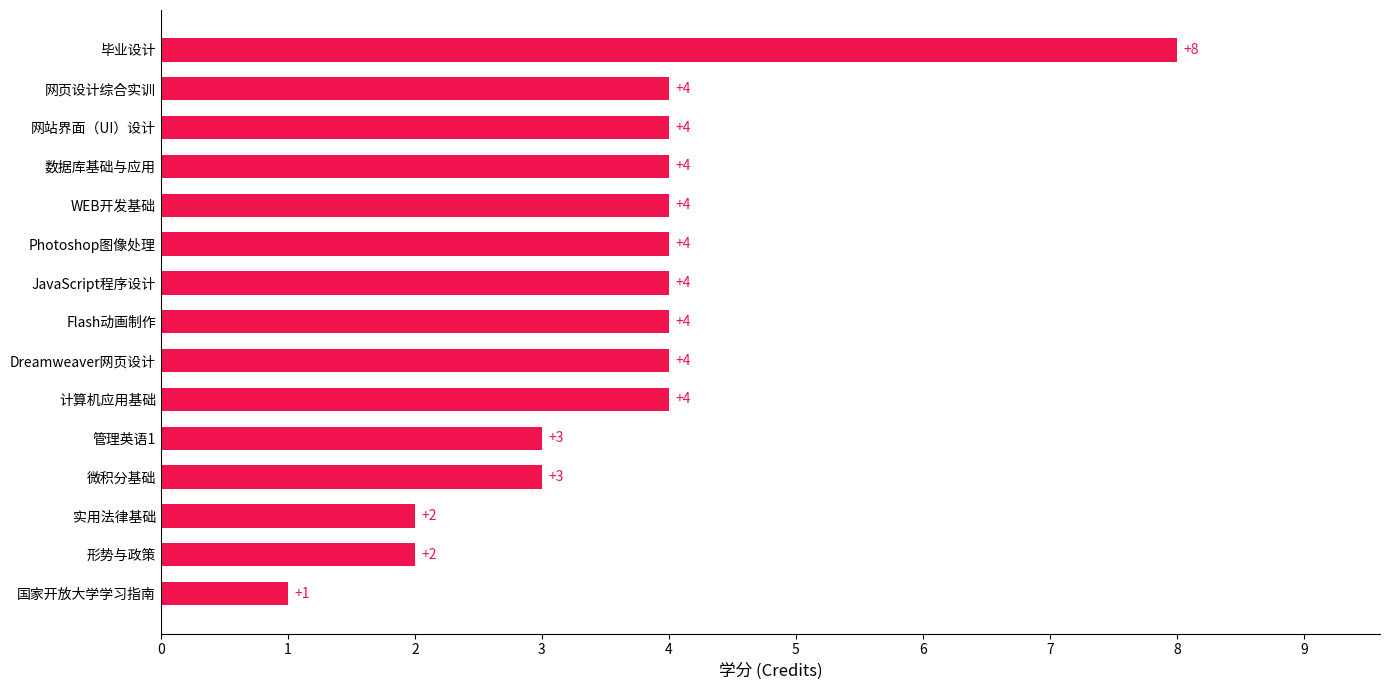

At which category does the chart reach its peak across all series?

毕业设计